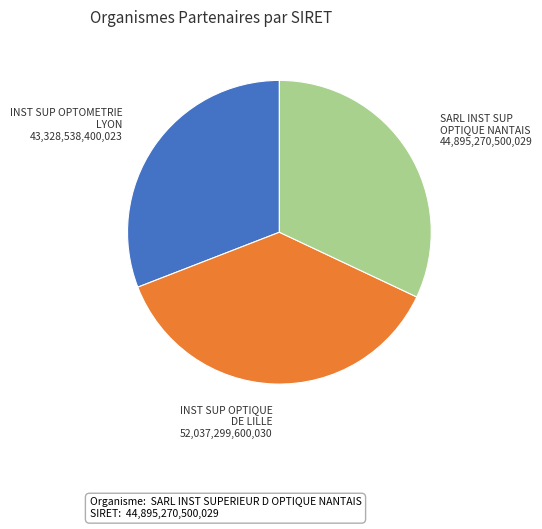

Is there a majority slice in this chart?

No